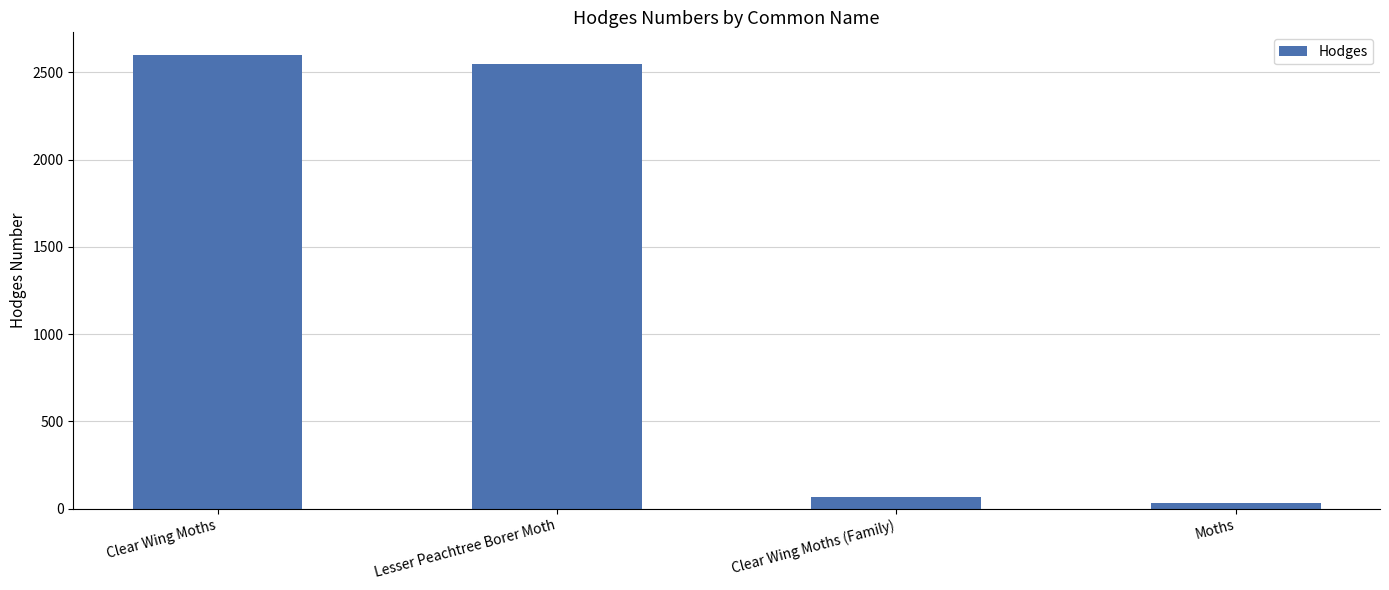

What is the label of the 4th bar from the right?

Clear Wing Moths